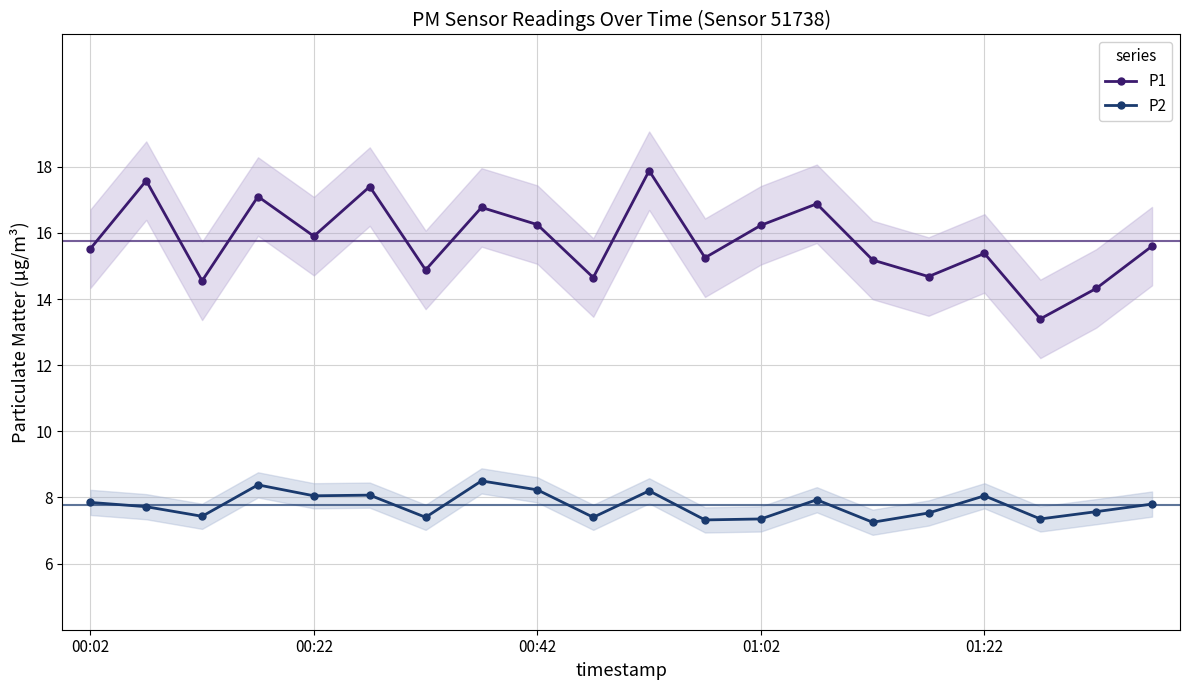

Is it true that P1 equals 15.5 at 00:02?

True